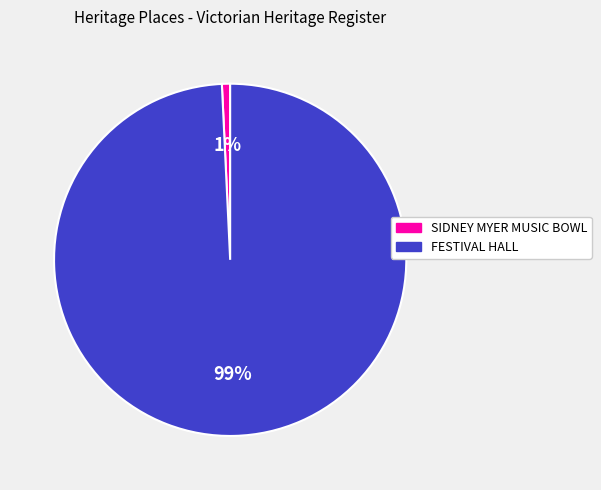

To the nearest percent, what is the difference between the FESTIVAL HALL and SIDNEY MYER MUSIC BOWL slice percentages?

98%